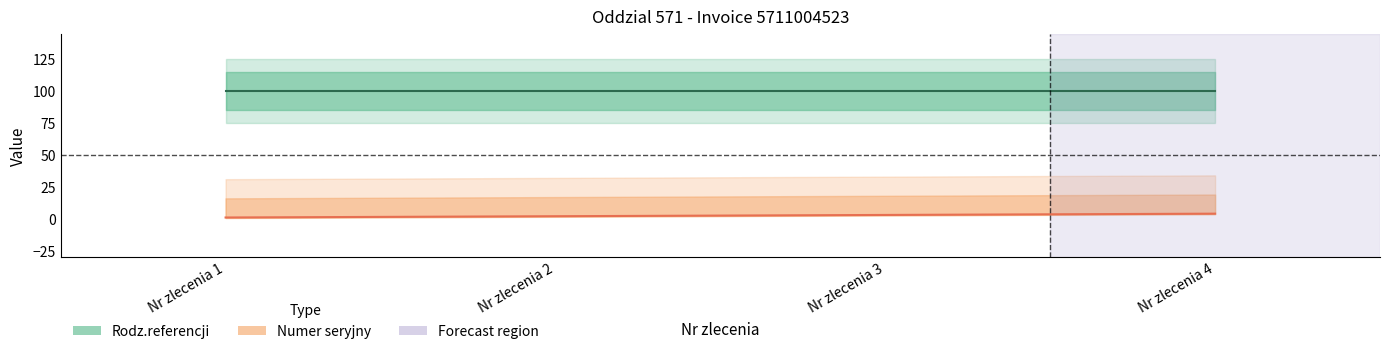

Reading left to right, what are all the values shown in this chart?

Rodz.referencji: 100	100	100	100
Numer seryjny: 1	2	3	4